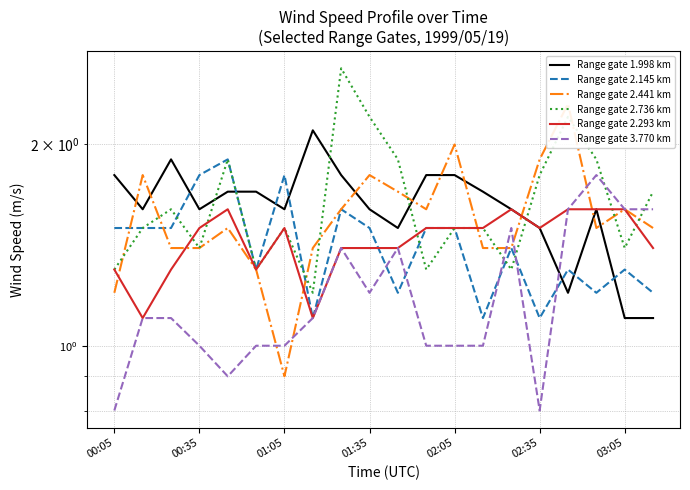

At how many categories does at least one series exceed 1?

20